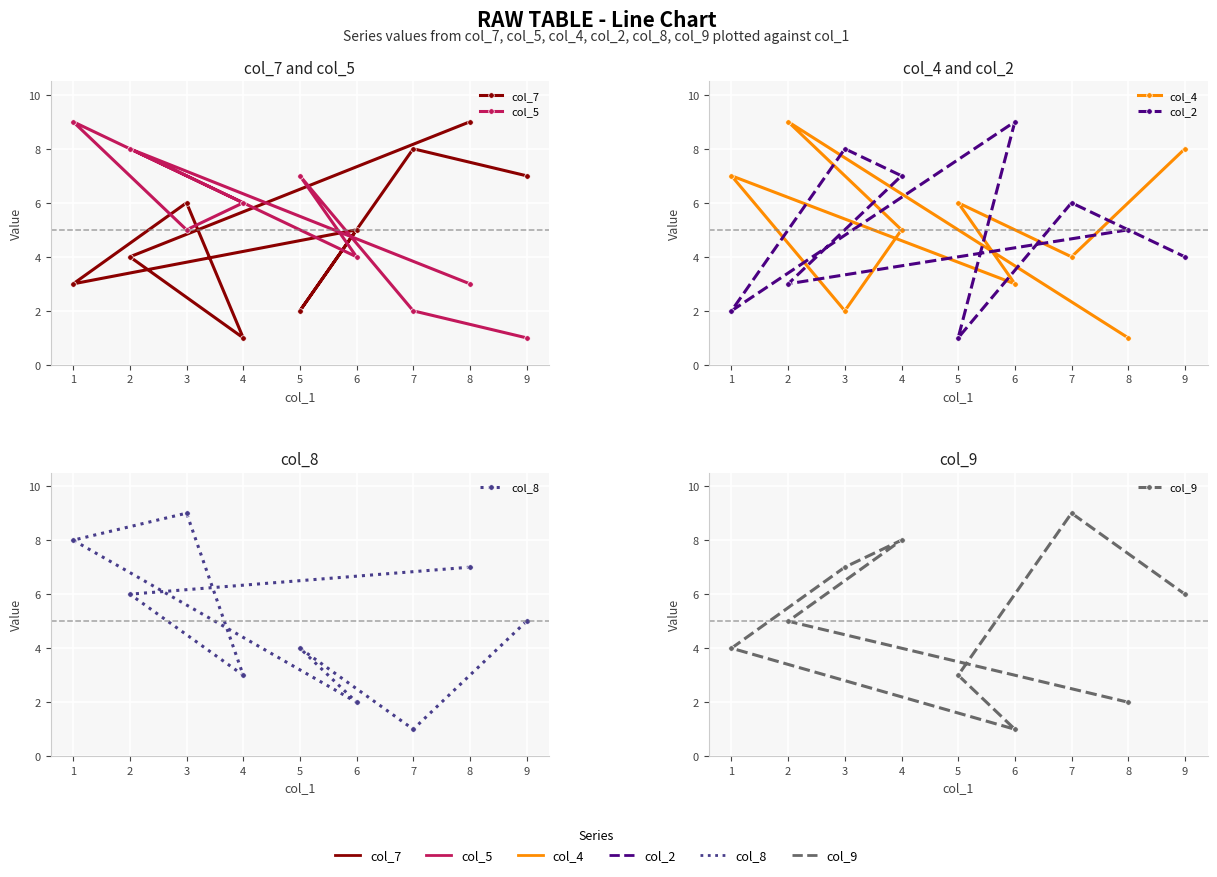

Which has a higher value, 7 or 1?

7